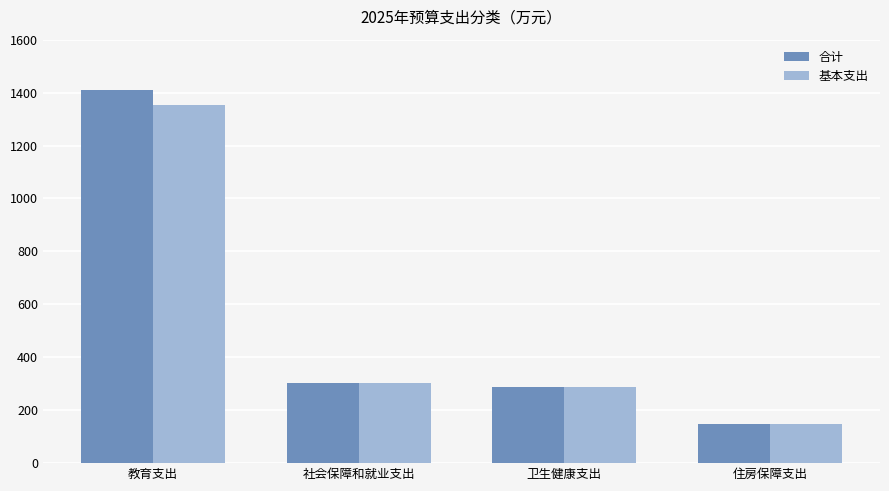

How many groups of bars are there?

4